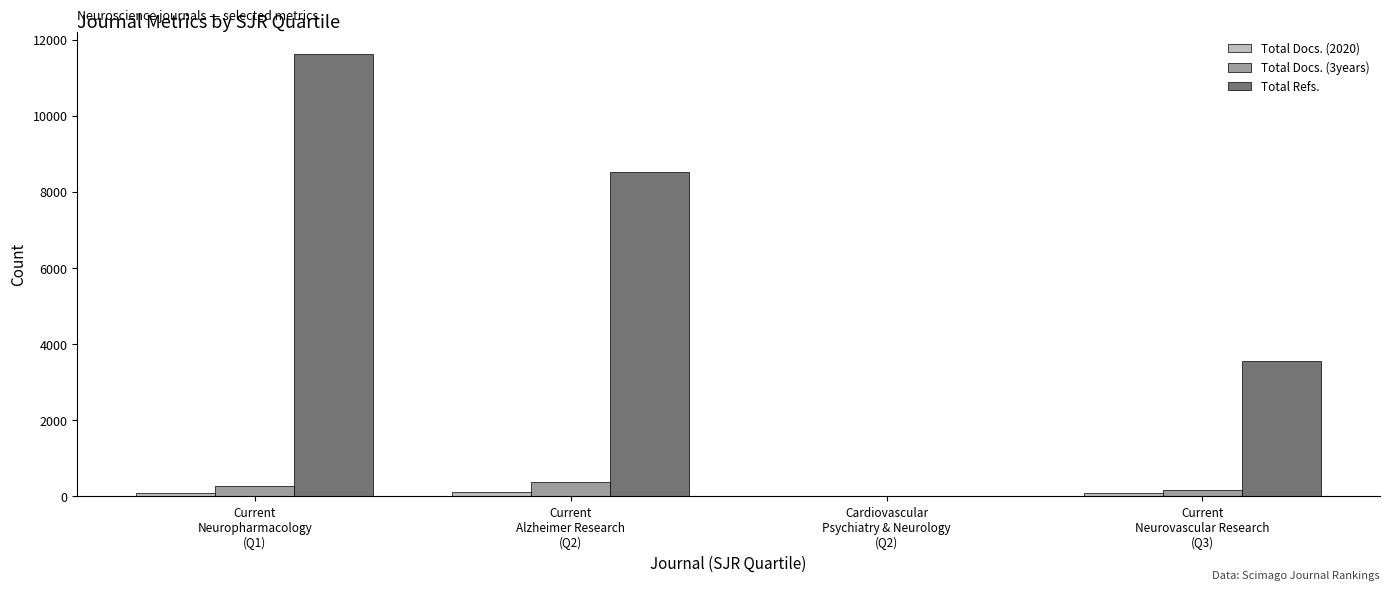

What is the sum of all Total Refs. values?

23713